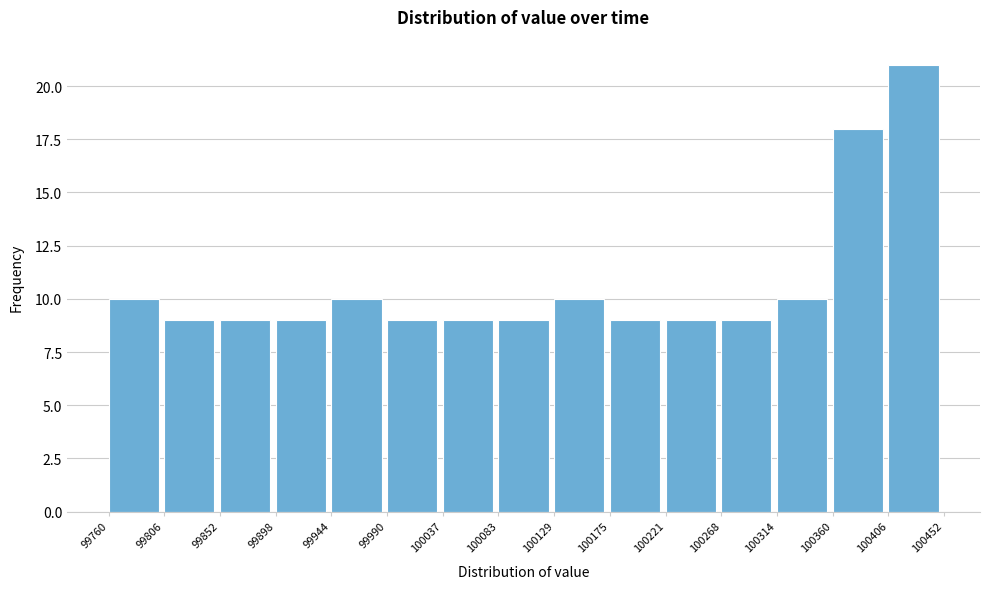

Reading left to right, transcribe this chart: for each bar, give the range it covers on the x-axis and its height. The values are not printed on the chart, so give them approximately, as read against the axis.

99760 to 99806: 10
99806 to 99852: 9
99852 to 99898: 9
99898 to 99944: 9
99944 to 99990: 10
99990 to 100037: 9
100037 to 100083: 9
100083 to 100129: 9
100129 to 100175: 10
100175 to 100221: 9
100221 to 100268: 9
100268 to 100314: 9
100314 to 100360: 10
100360 to 100406: 18
100406 to 100452: 21